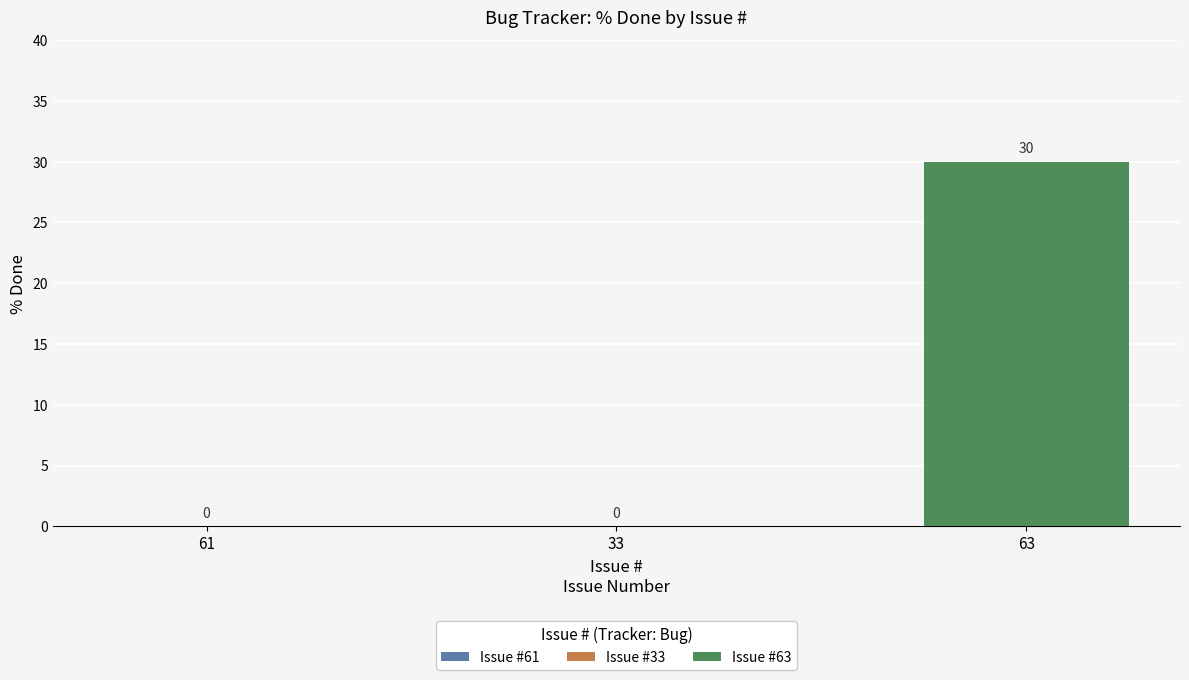

True or false: the data shows 13 at 61.

False